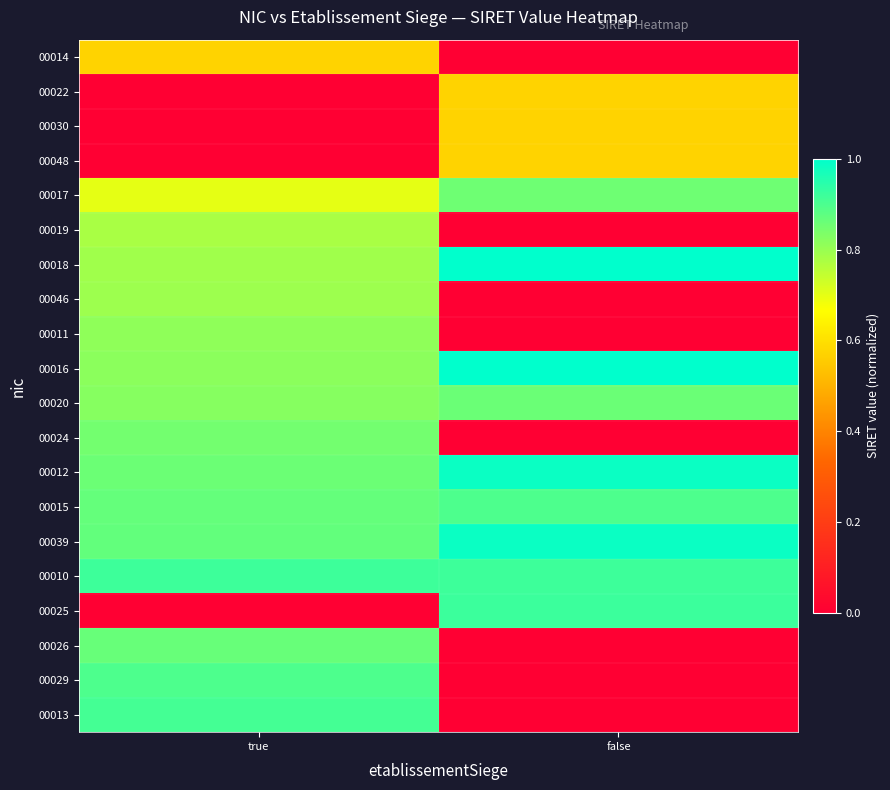

At true, list the series in order from largest to smallest.

00010, 00013, 00029, 00039, 00015, 00026, 00012, 00024, 00020, 00016, 00011, 00046, 00018, 00019, 00017, 00014, 00022, 00030, 00048, 00025